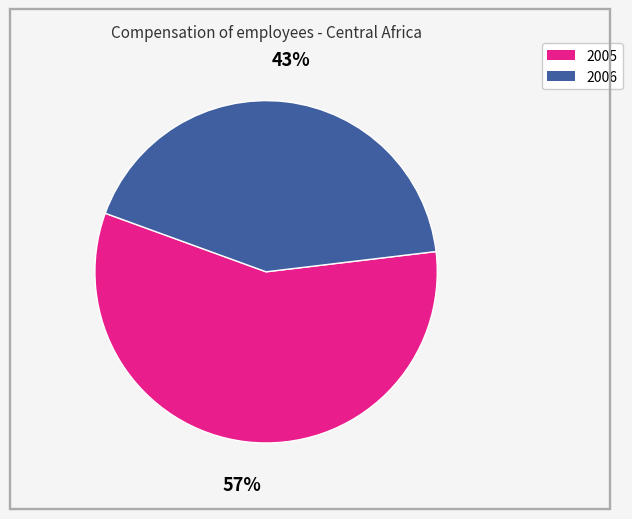

Does 2006 represent more than half of the total?

No